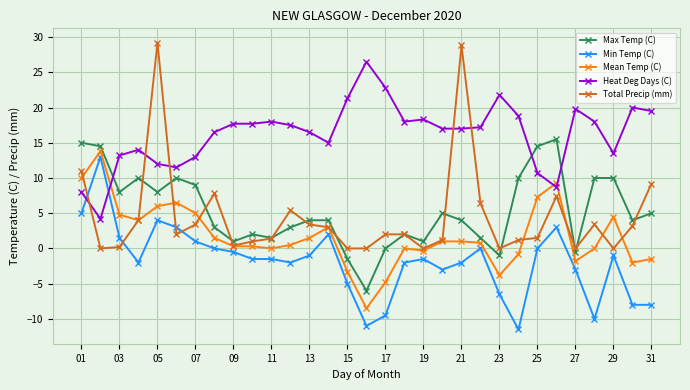

How many lines are shown in the chart?

5